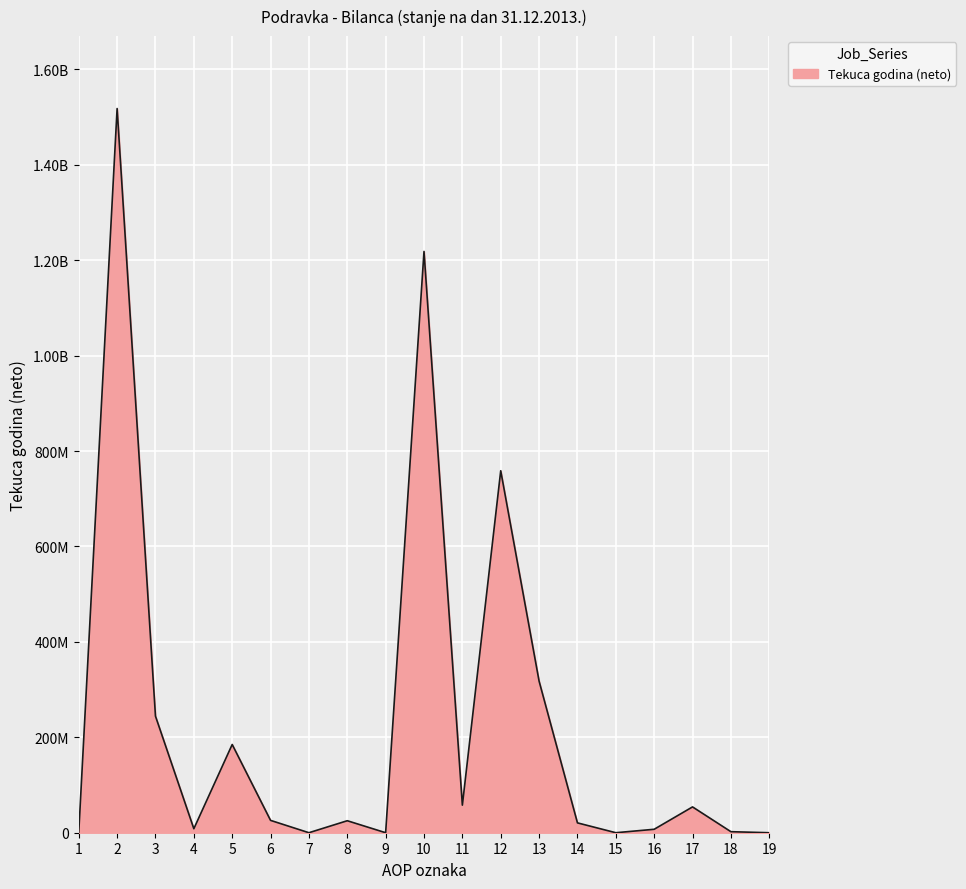

Where is the data nearest to the value 758881102?

12